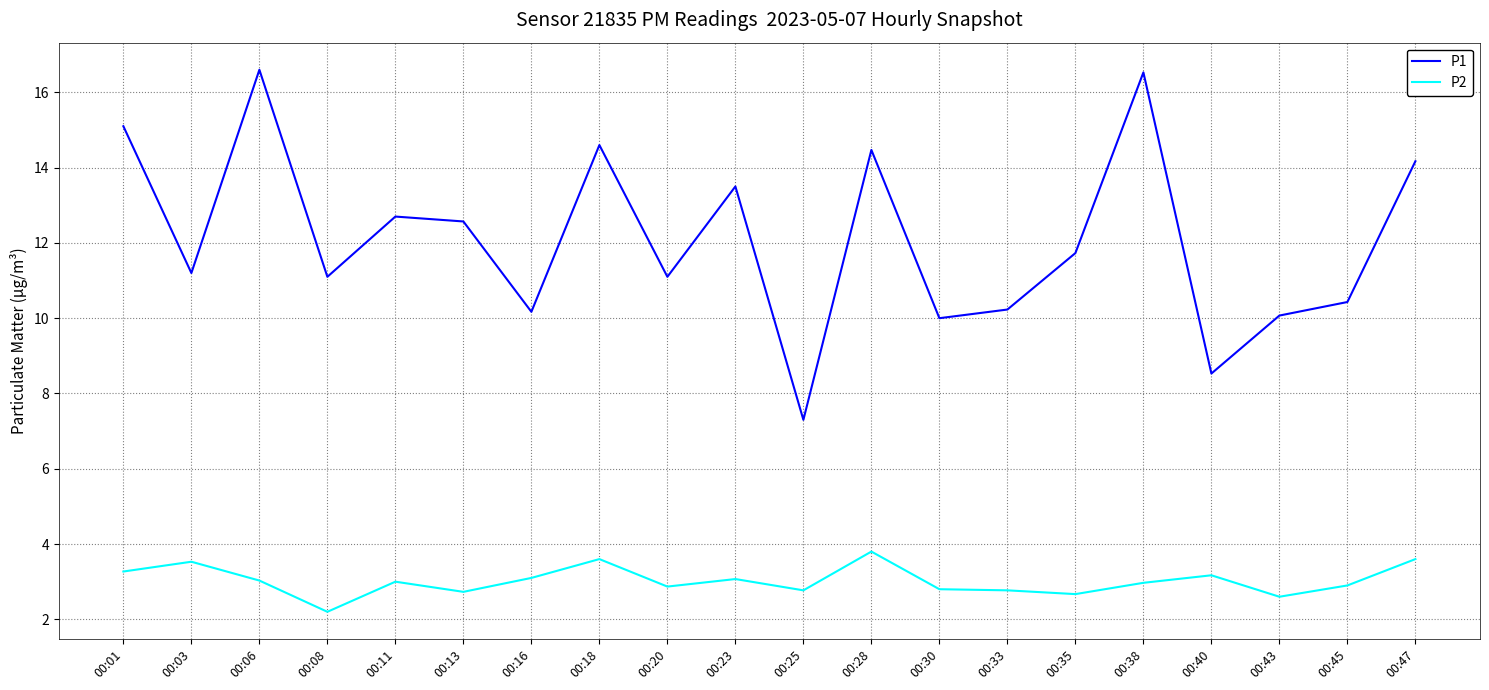

Which category has the lowest value across all series?

00:08